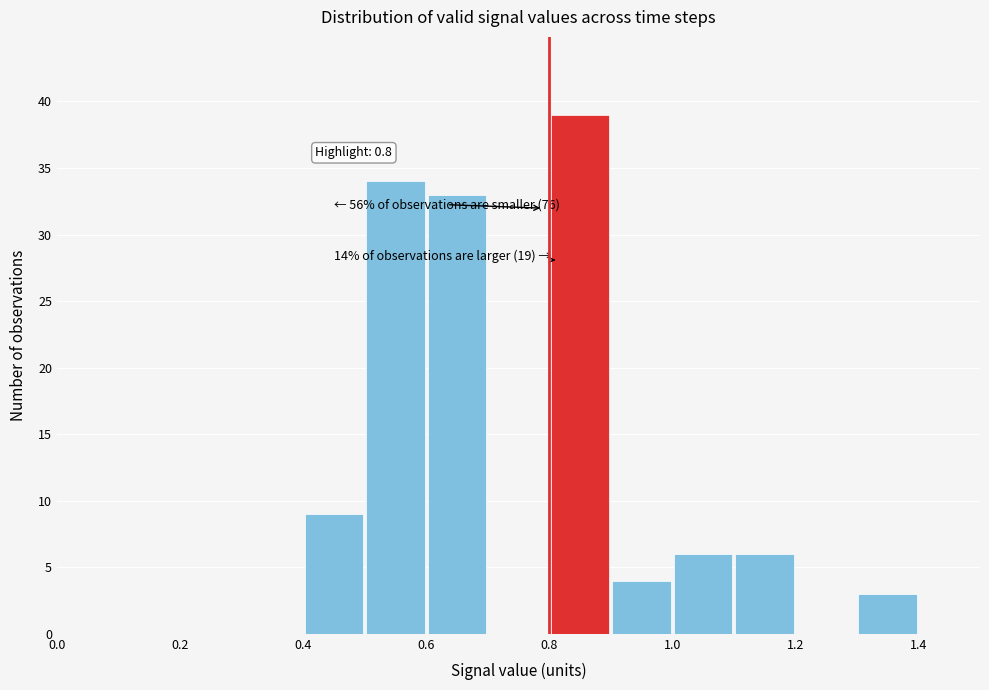

Which range on the x-axis has the tallest bar?

0.8 to 0.9